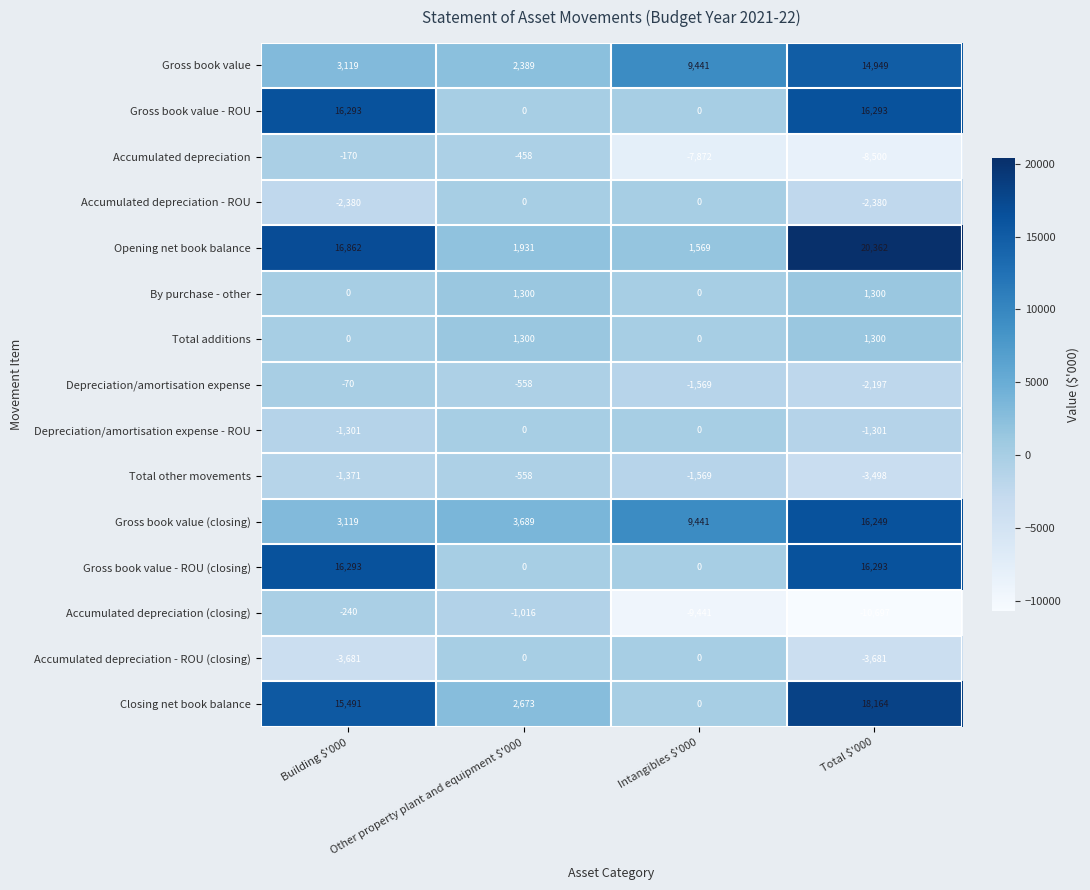

Where does the Accumulated depreciation series first go above -458?

Building $'000